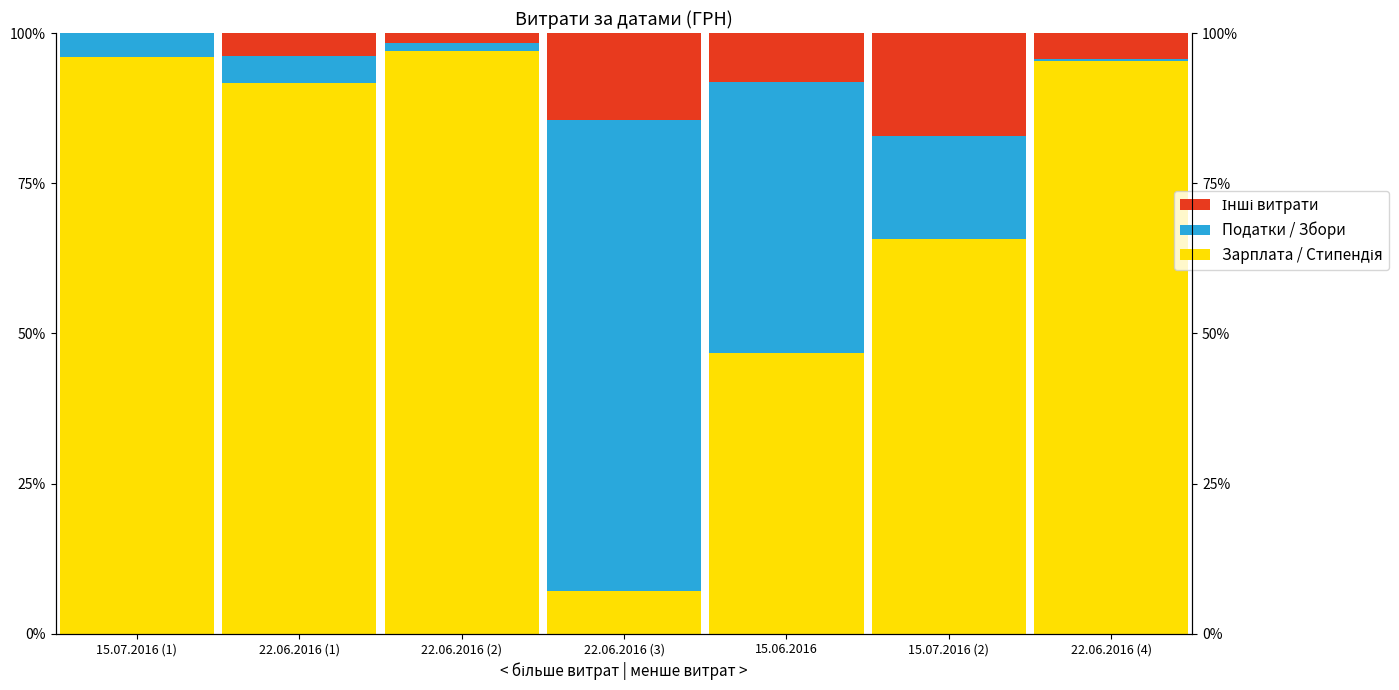

Reading right to left, extract all data points from this chart.

Зарплата / Стипендія: 22.06.2016 (4)=95.3	15.07.2016 (2)=65.7	15.06.2016=46.8	22.06.2016 (3)=7.1	22.06.2016 (2)=97.0	22.06.2016 (1)=91.7	15.07.2016 (1)=96.0
Податки / Збори: 22.06.2016 (4)=0.4	15.07.2016 (2)=17.1	15.06.2016=45.1	22.06.2016 (3)=78.5	22.06.2016 (2)=1.2	22.06.2016 (1)=4.4	15.07.2016 (1)=3.9
Інші витрати: 22.06.2016 (4)=4.3	15.07.2016 (2)=17.2	15.06.2016=8.1	22.06.2016 (3)=14.4	22.06.2016 (2)=1.7	22.06.2016 (1)=3.8	15.07.2016 (1)=0.1